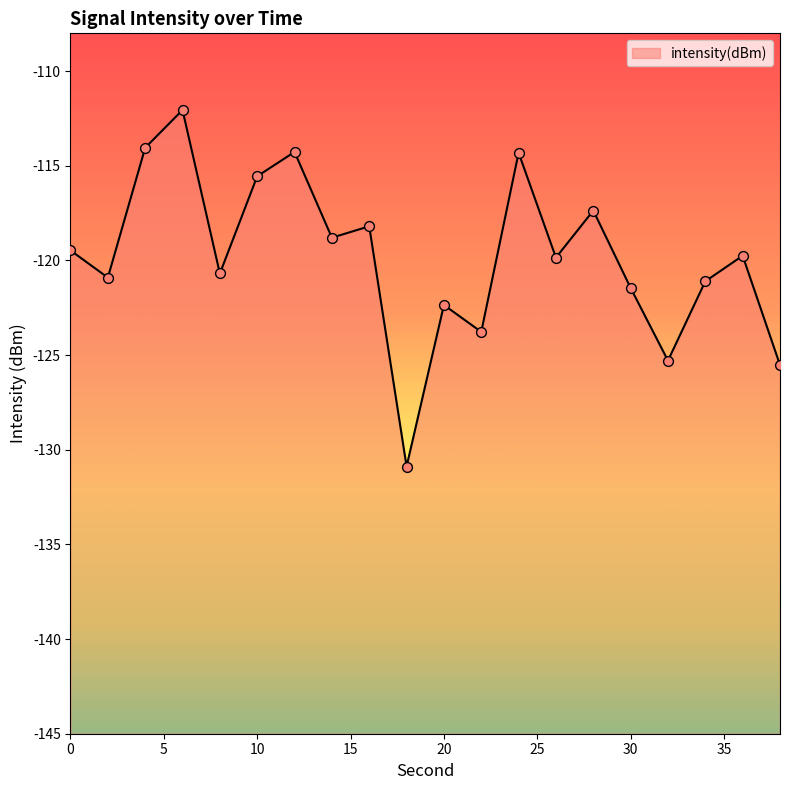

Between 38 and 18, which is larger?

38